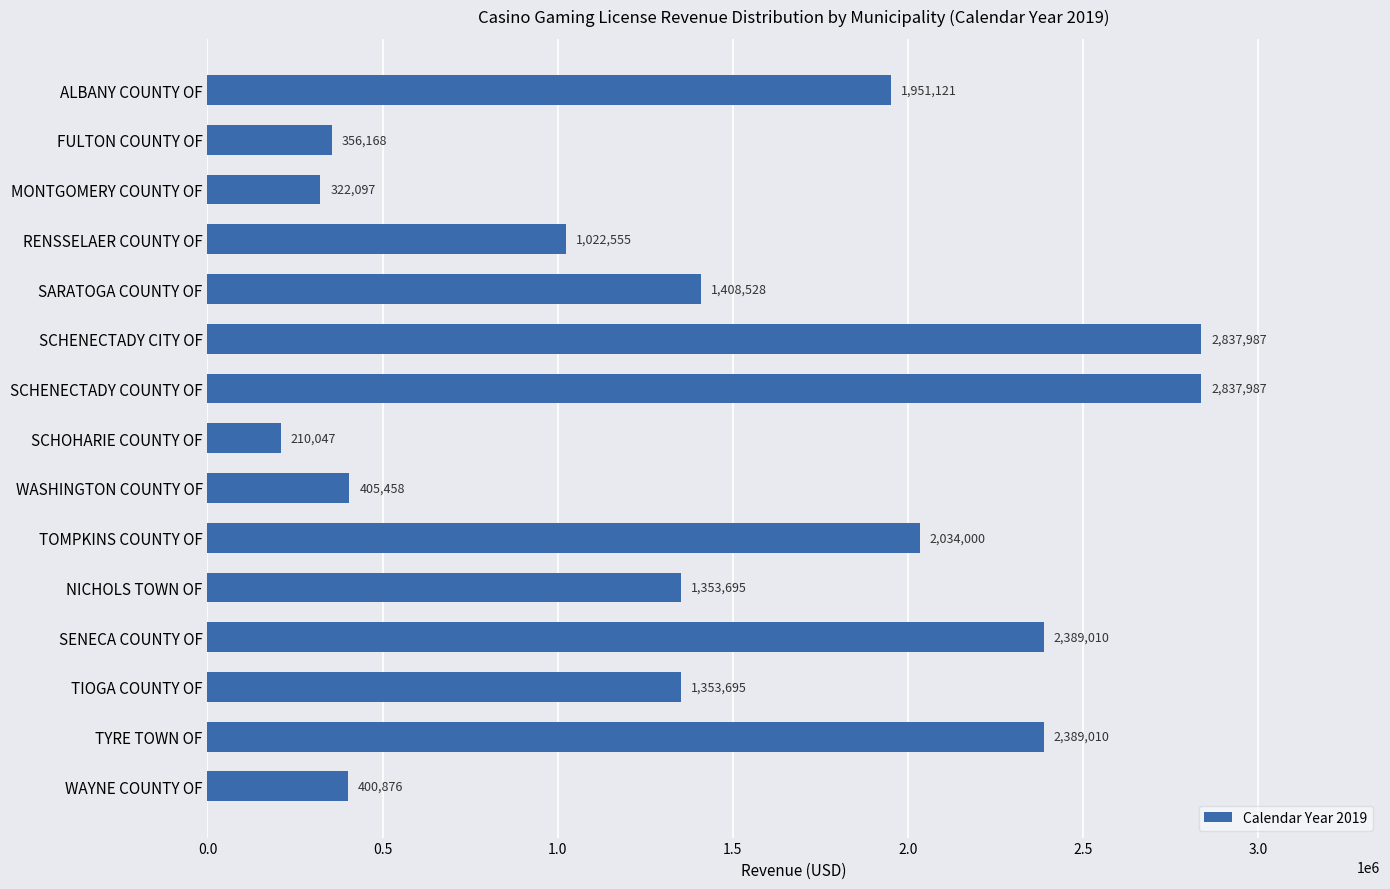

What is the minimum value shown in the chart?

210047.4